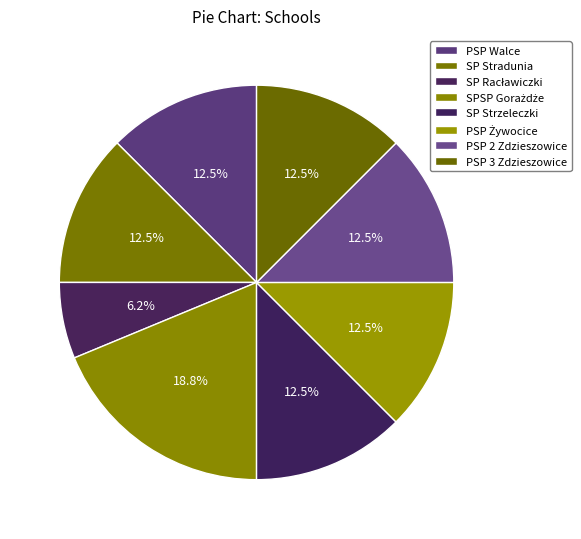

Count the number of slices in the pie.

8